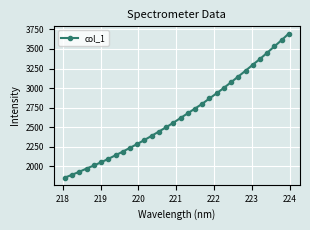

True or false: there are more than 2 points higher than both neighbors.

False